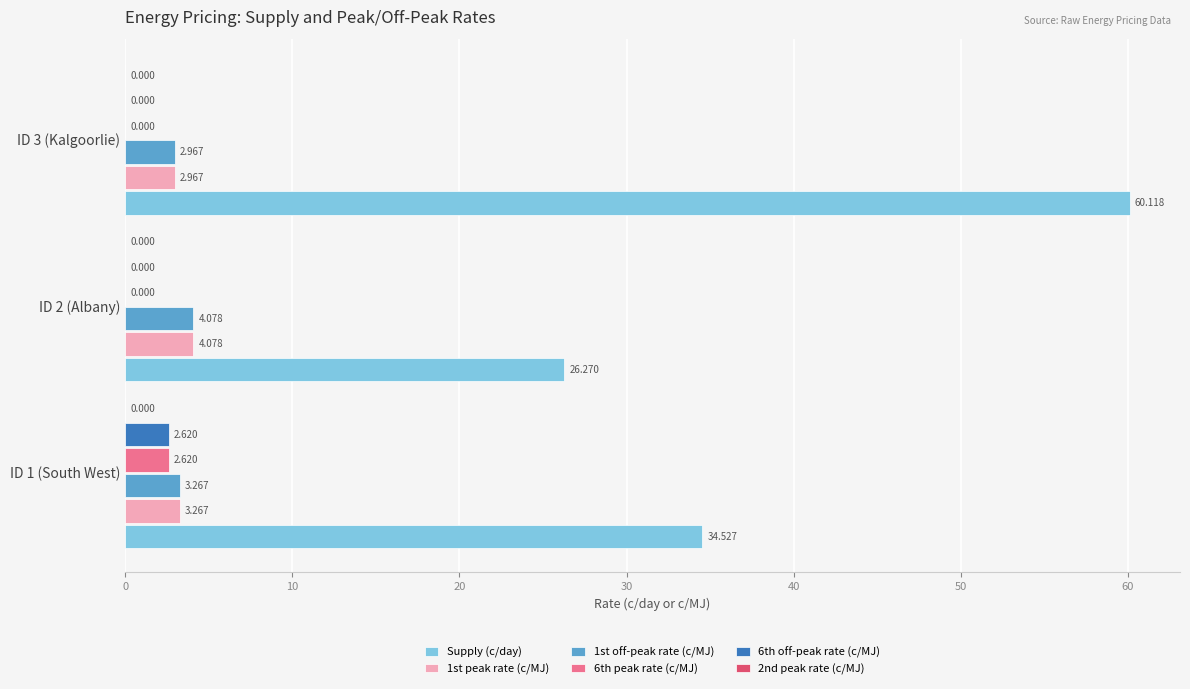

Is the value of 1st off-peak rate (c/MJ) at ID 1 (South West) greater than the value of 1st peak rate (c/MJ) at ID 2 (Albany)?

No